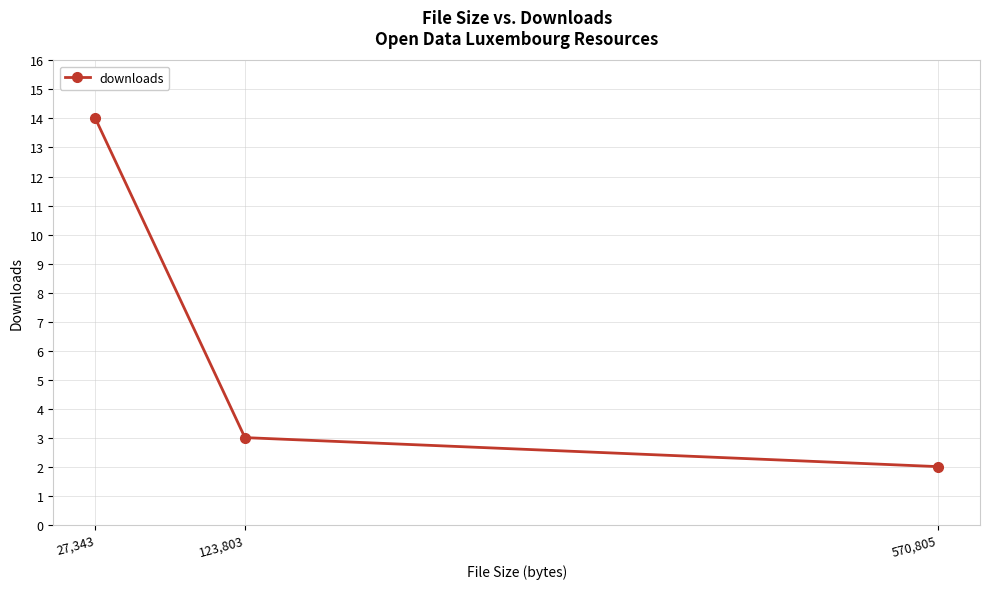

Does the chart have visible grid lines?

Yes